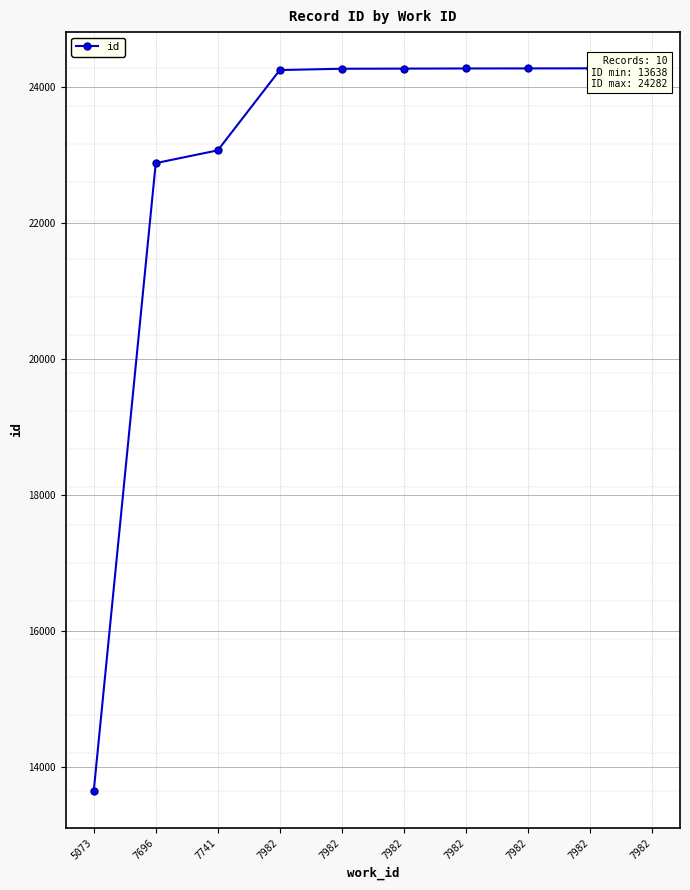

What is the ratio of the value at 7741 to the value at 7982?

1.0